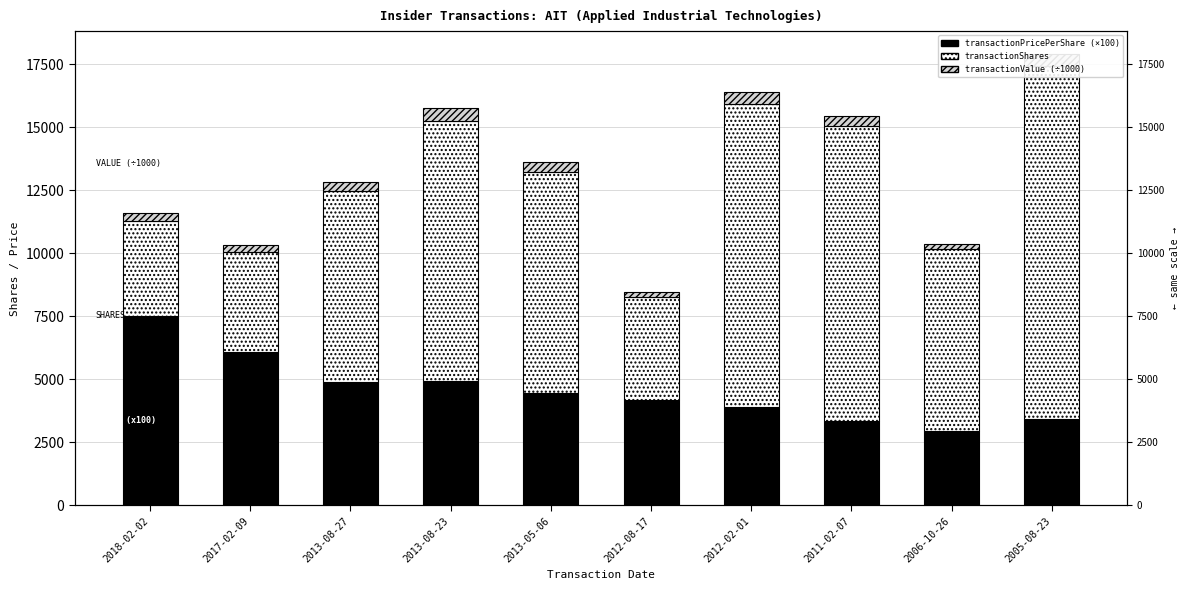

What is the difference between the transactionShares values at 2018-02-02 and 2013-05-06?

4974.0